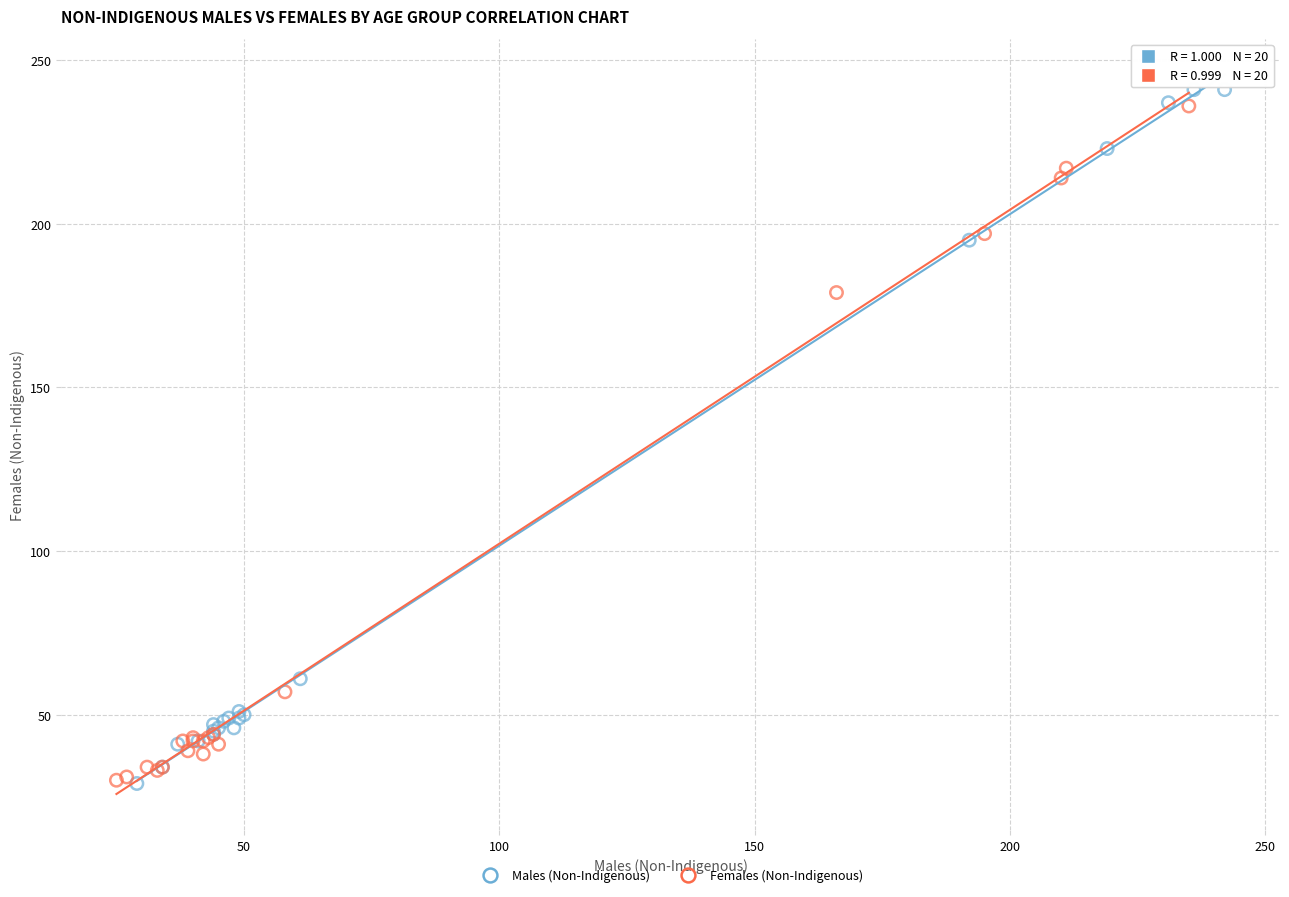

Which series contains the highest Y value?

Males (Non-Indigenous)